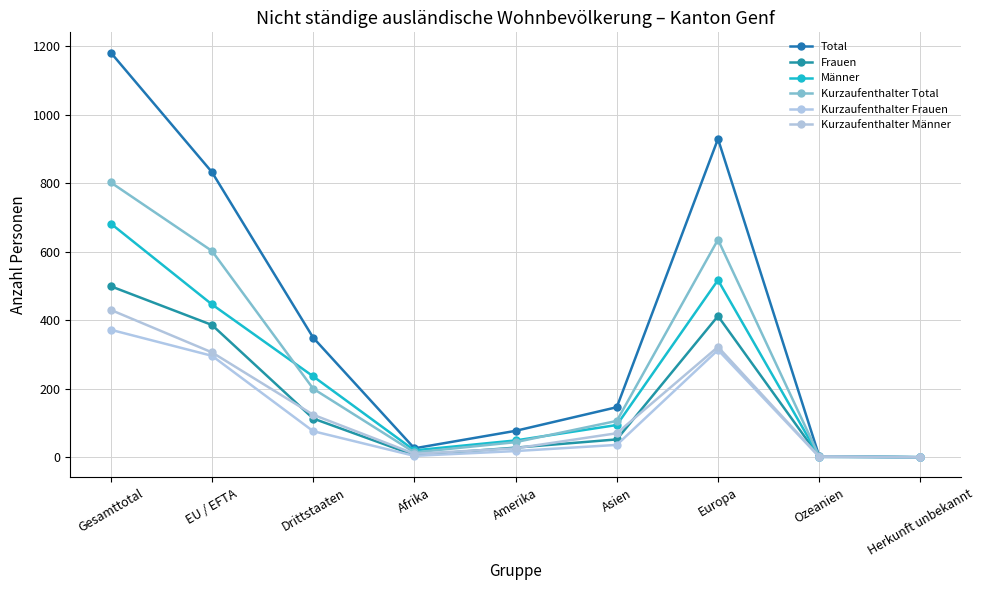

Is the value of Total at Amerika greater than the value of Frauen at Drittstaaten?

No